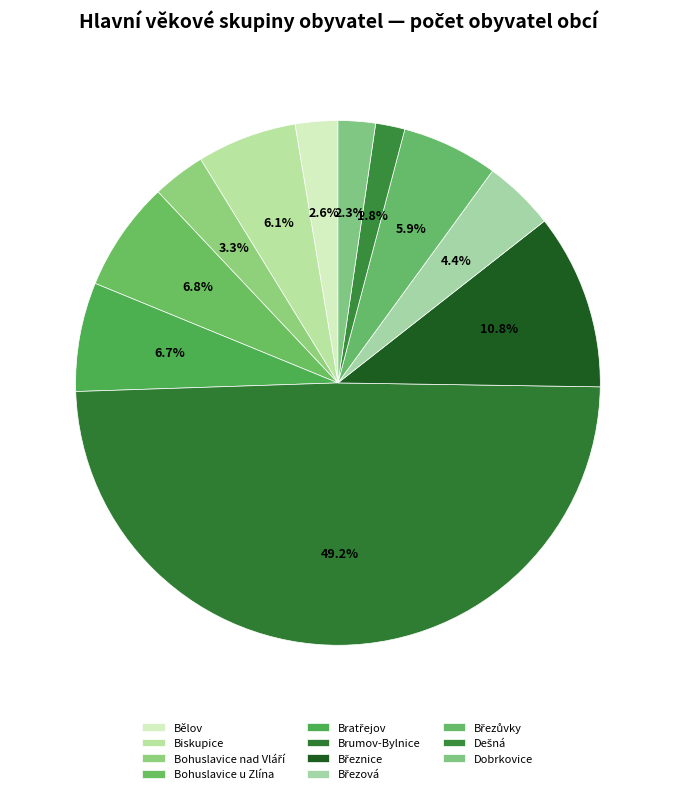

How many slices are in this pie chart?

11